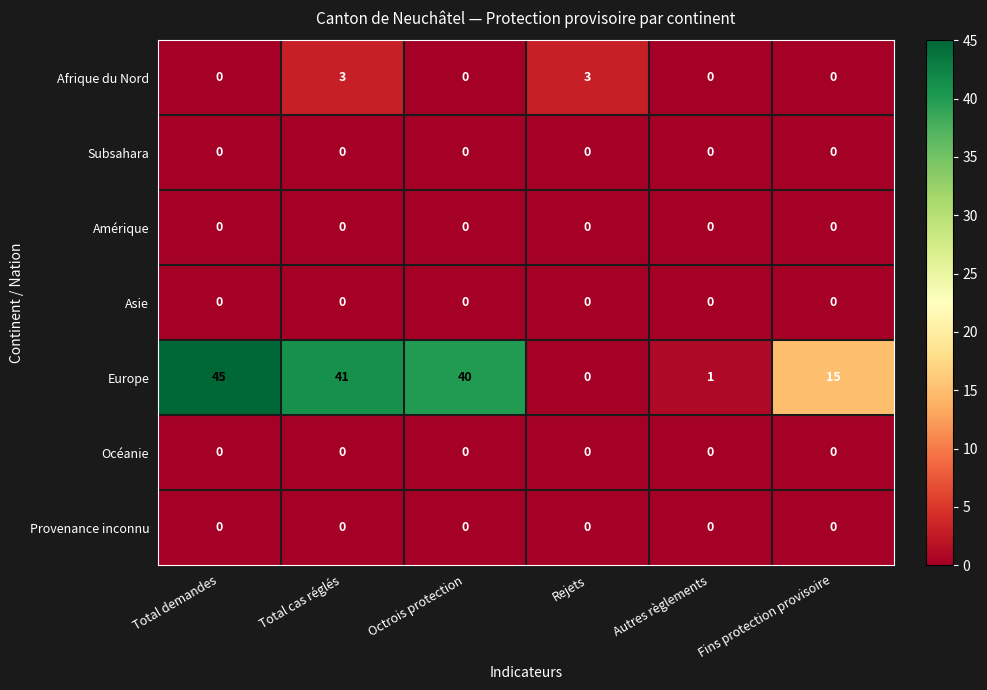

True or false: Subsahara has a value of 0 at Autres règlements.

True